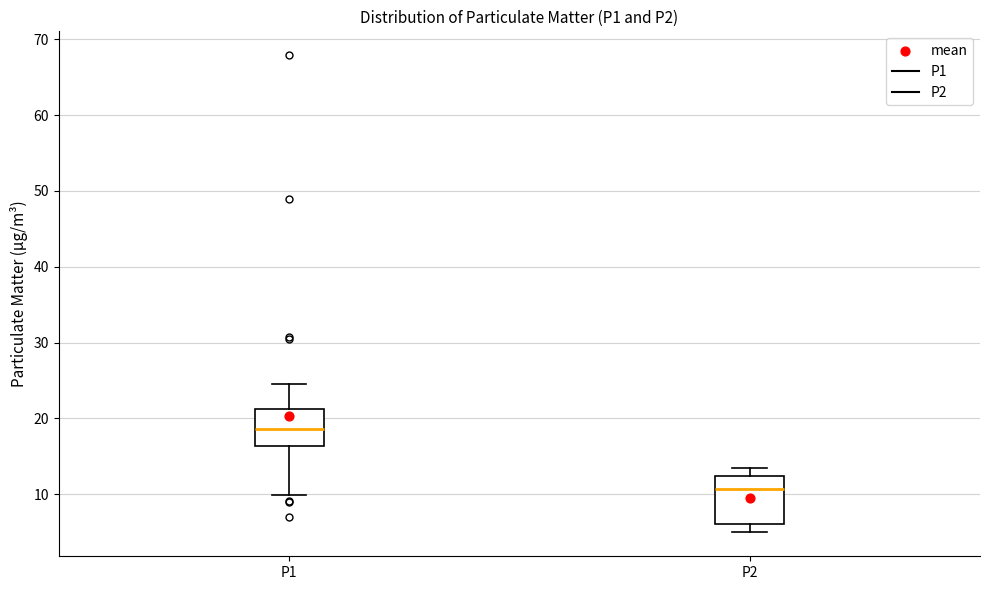

Reading left to right, read every box against the y-axis: the position of its median line, the range the box covers, and the ends of its whiskers. The values are not printed on the chart, so give them approximately, as read against the axis.

P1: median 19, box 16 to 21, whiskers 10 to 25
P2: median 11, box 6 to 12, whiskers 5 to 13